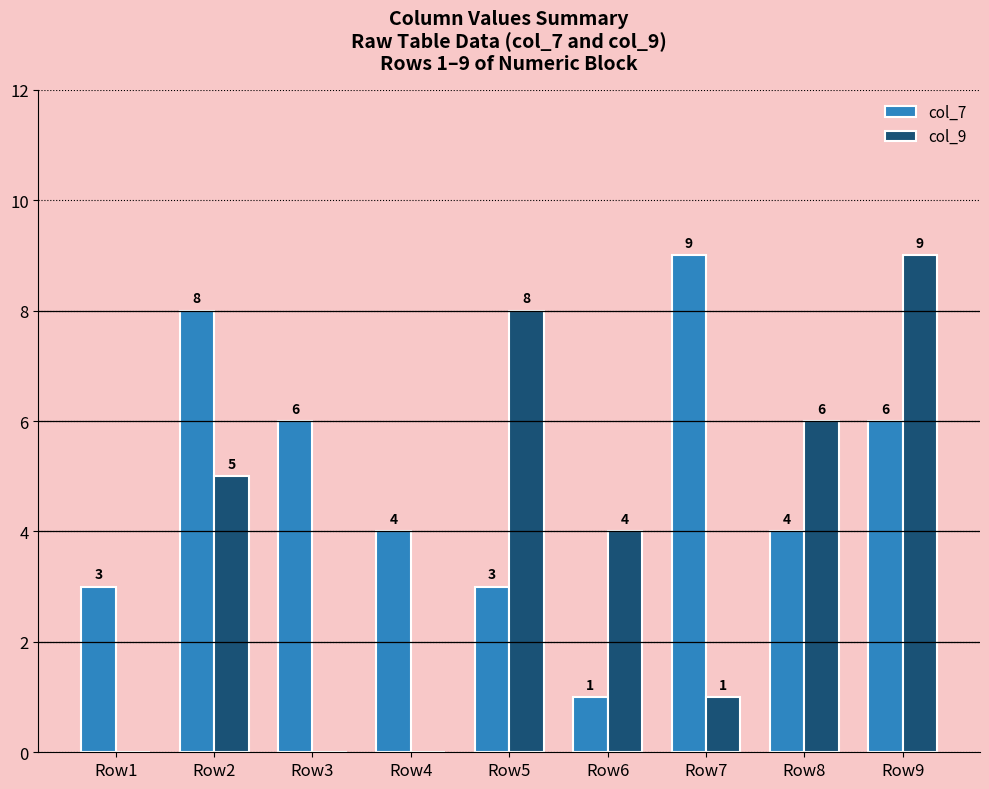

What is the sum of the col_9 values at Row2 and Row9?

14